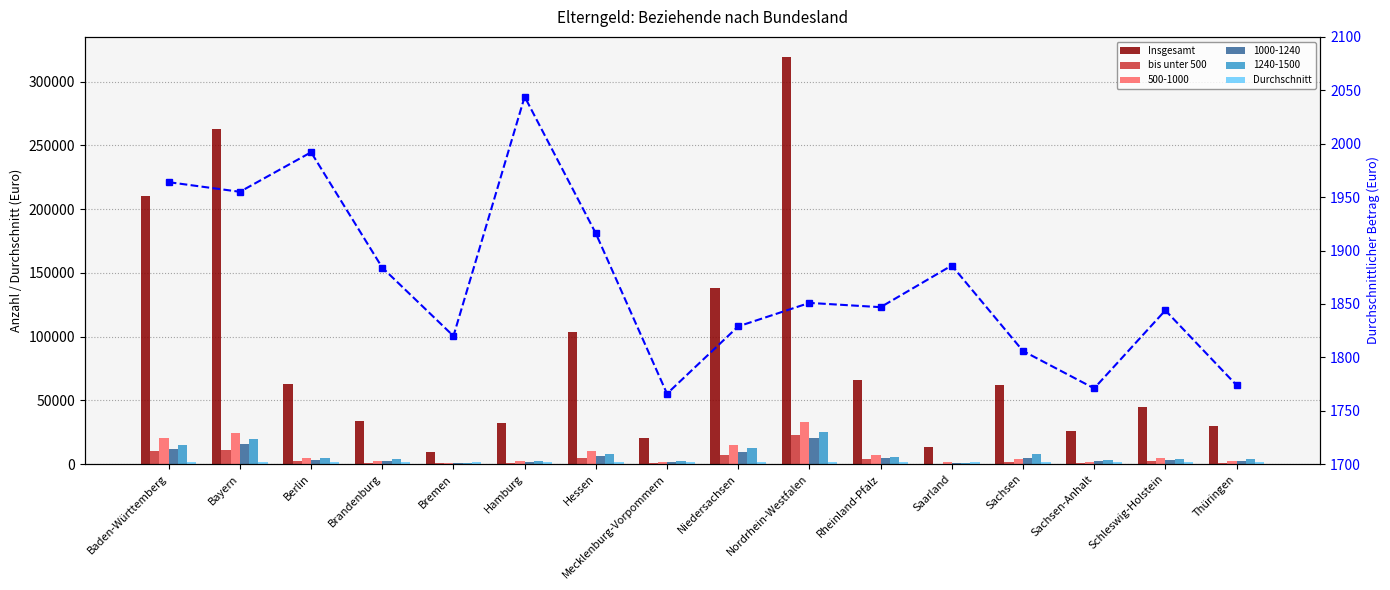

What is the greatest value displayed?

319224